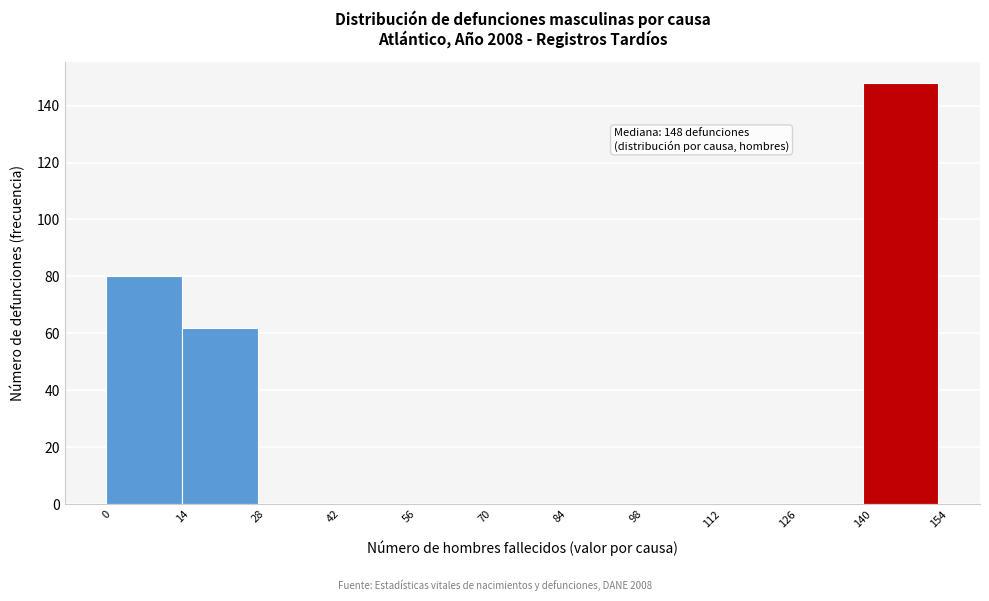

Over which range of the x-axis is the bar tallest?

140 to 154